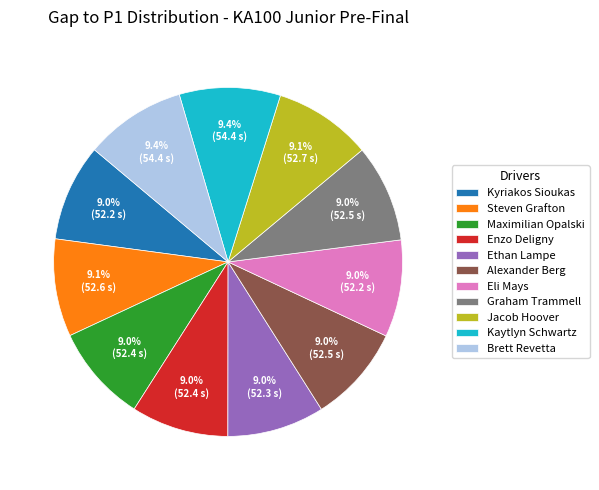

What is the ratio of the value at Eli Mays to the value at Kaytlyn Schwartz?

1.0